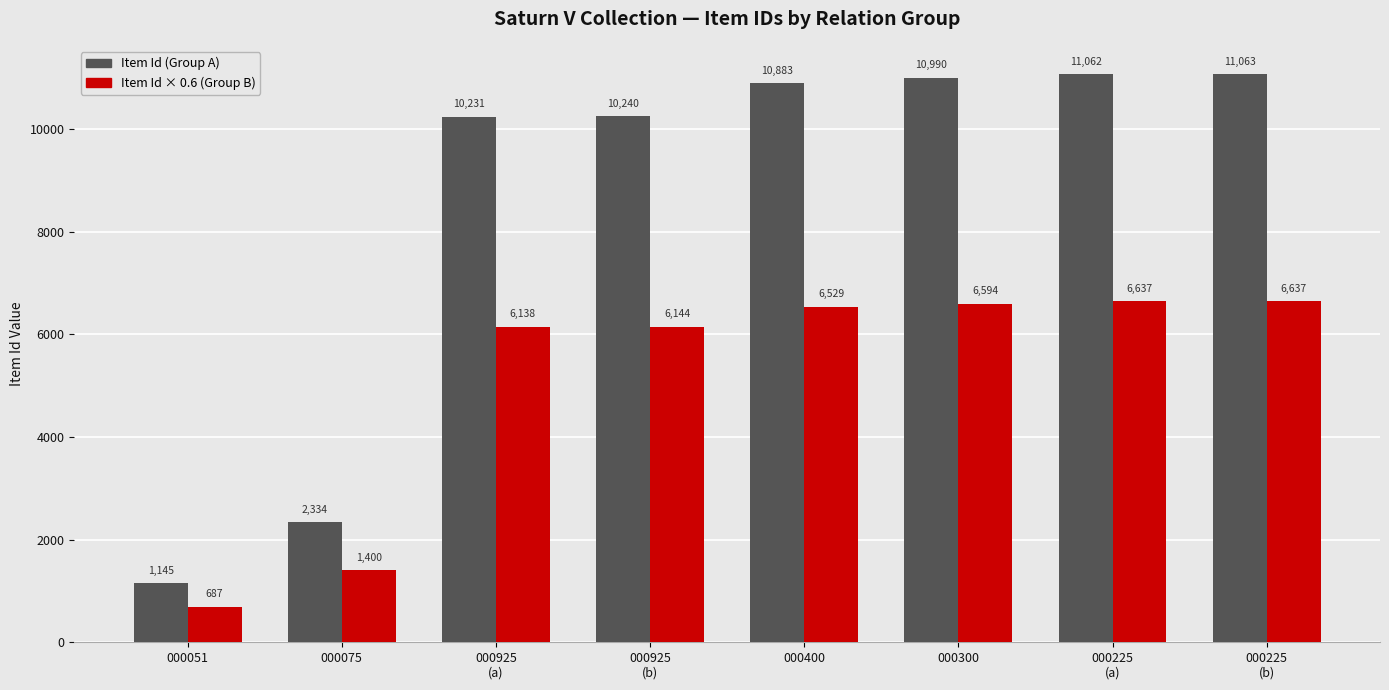

At which category does the chart reach its minimum across all series?

000051